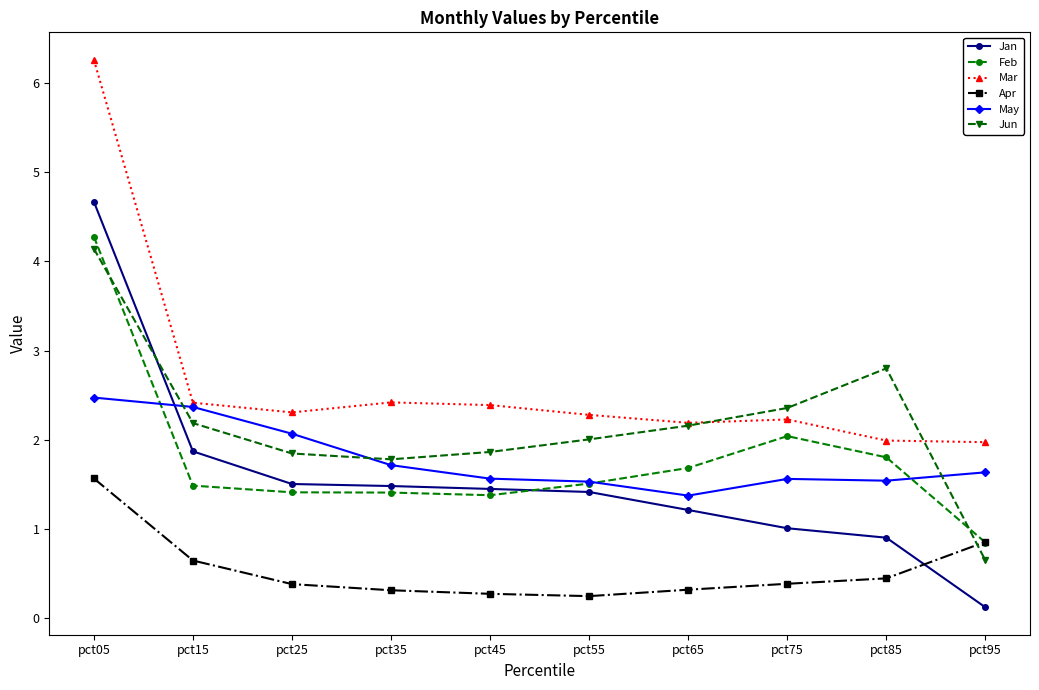

What is the sum of the Apr values at pct25 and pct15?

1.0